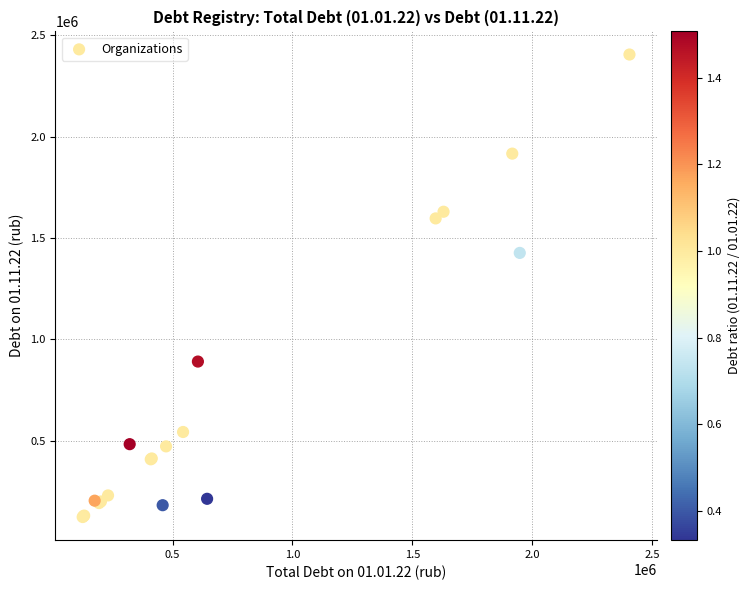

What Y value in the scatter plot is closest to 1264879?

1427094.4